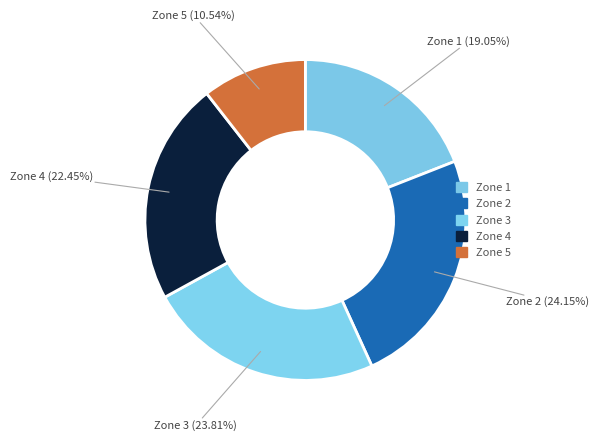

Which category has the biggest portion of the pie?

Zone 2